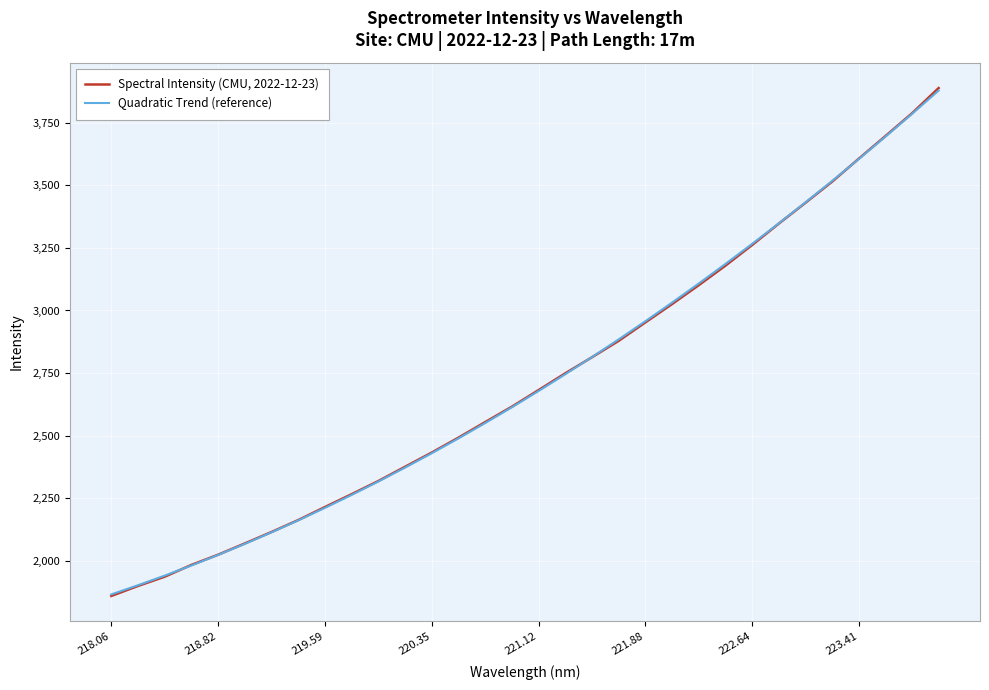

What are all the series names shown in the legend?

Spectral Intensity (CMU, 2022-12-23), Quadratic Trend (reference)